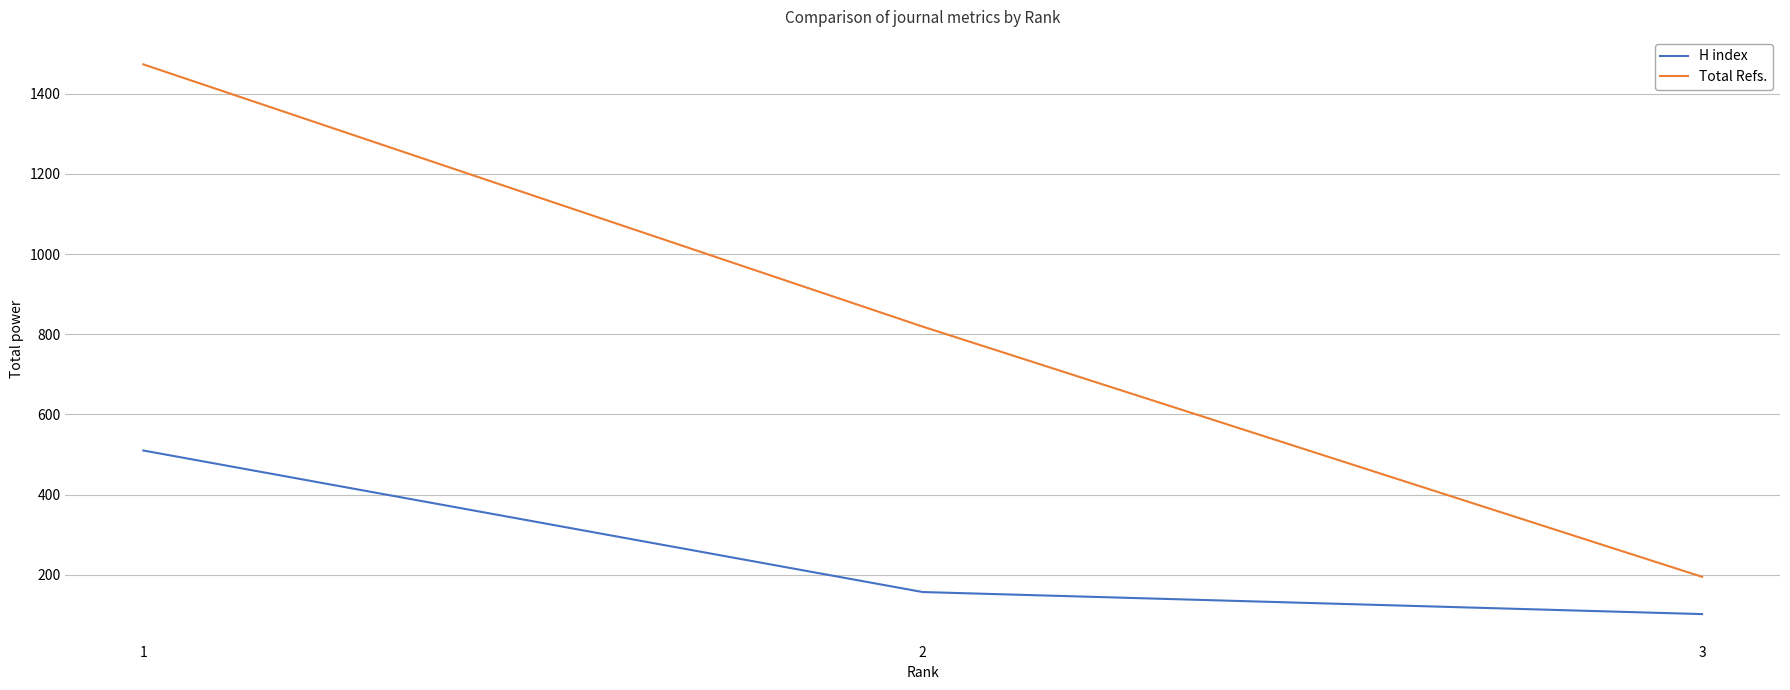

Reading right to left, what are all the values shown in this chart?

H index: 3=102	2=157	1=510
Total Refs.: 3=195	2=819	1=1473